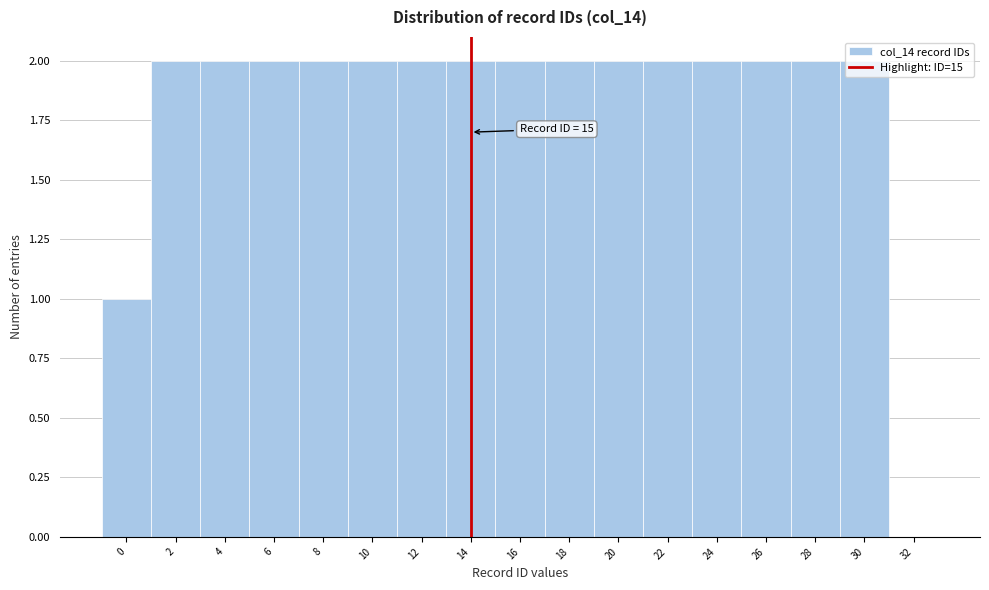

Is it true that the value at 26 is 1?

False